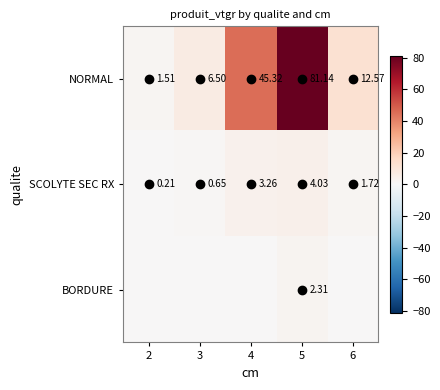

What is the sum of all BORDURE values?

2.3